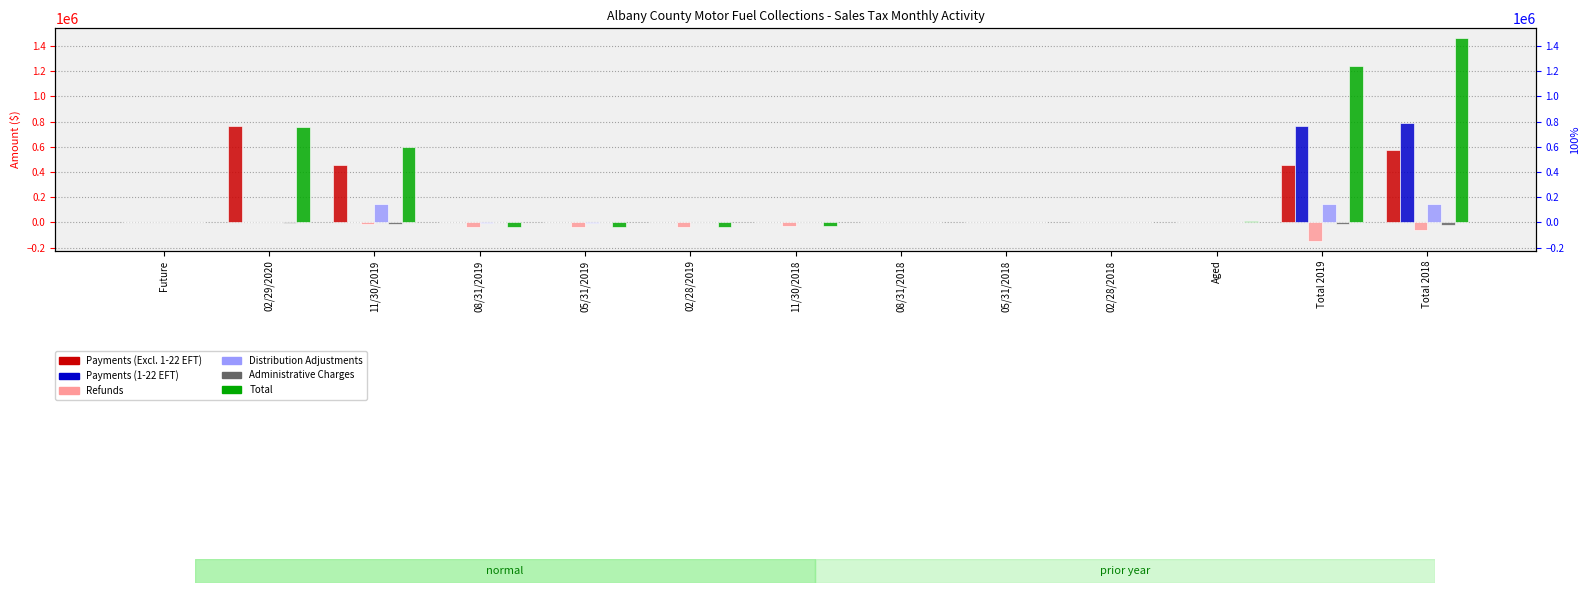

Which label corresponds to the largest value in the chart?

Total 2018